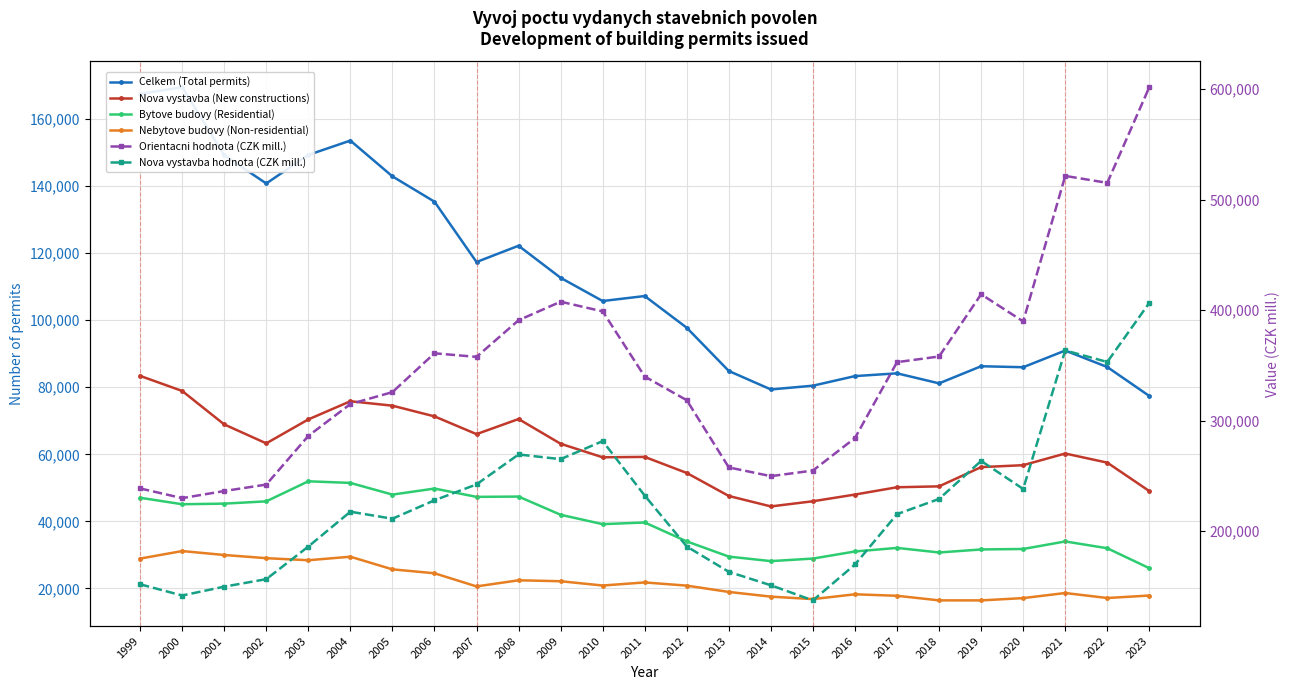

In Nebytove budovy (Non-residential), how many points are higher than both neighbors (excluding endpoints)?

6